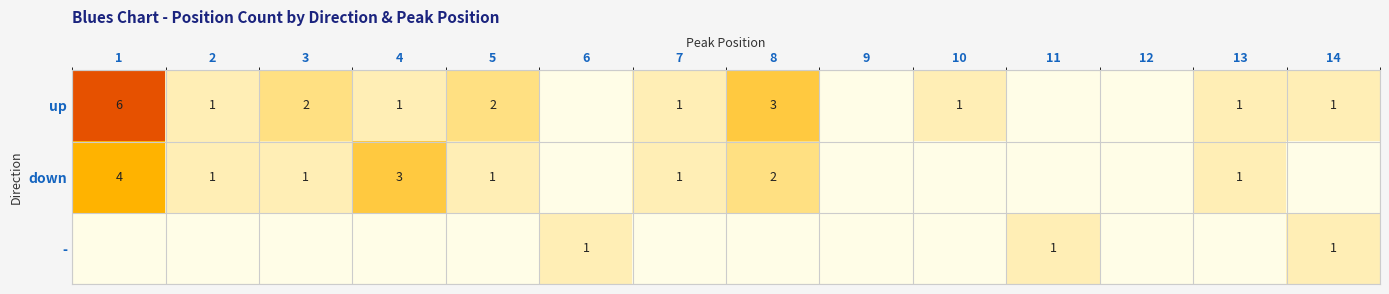

At how many categories does at least one series exceed 3?

1